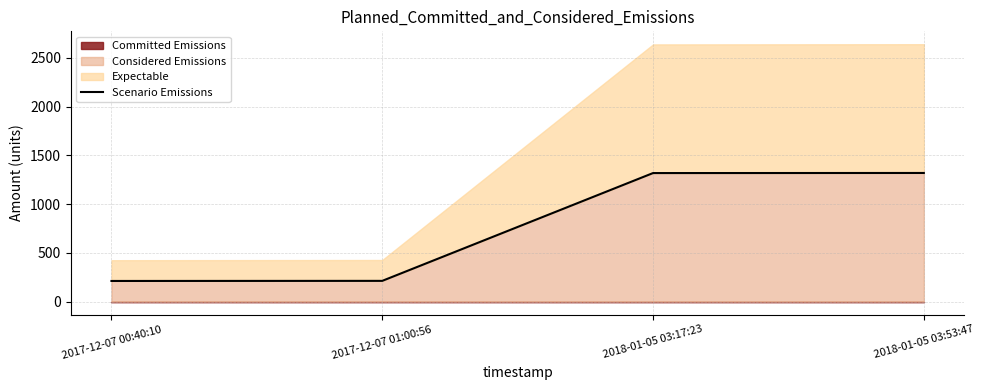

What is the maximum value for Scenario Emissions?

1319.9